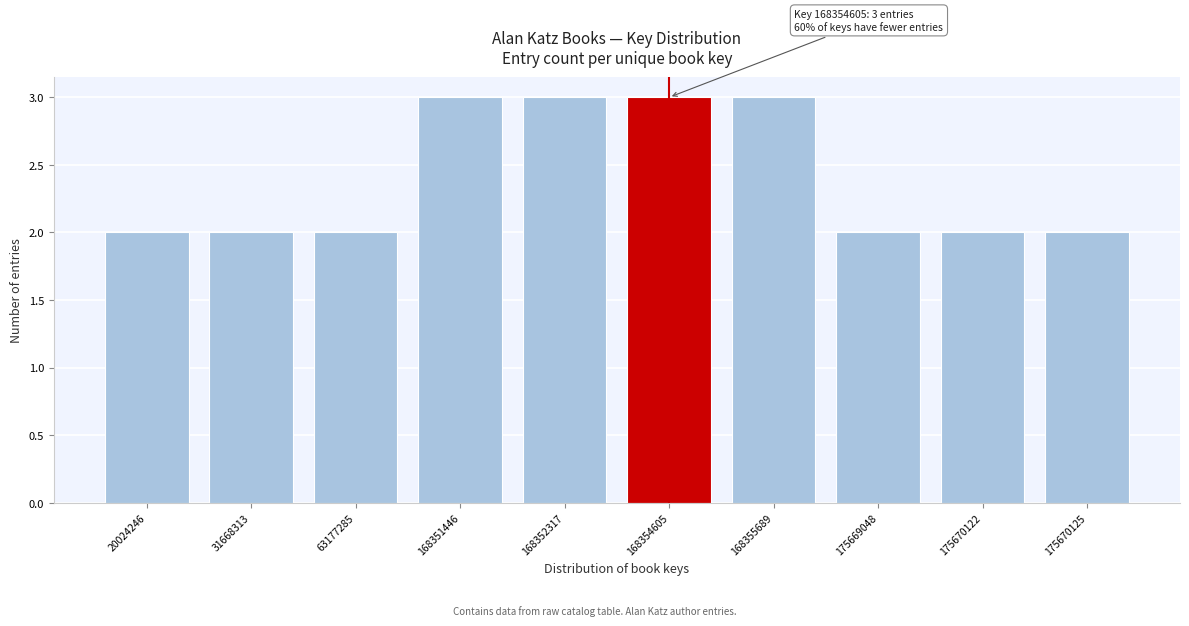

Reading right to left, list all the values displayed in this chart.

175670125=2	175670122=2	175669048=2	168355689=3	168354605=3	168352317=3	168351446=3	63177285=2	31668313=2	20024246=2